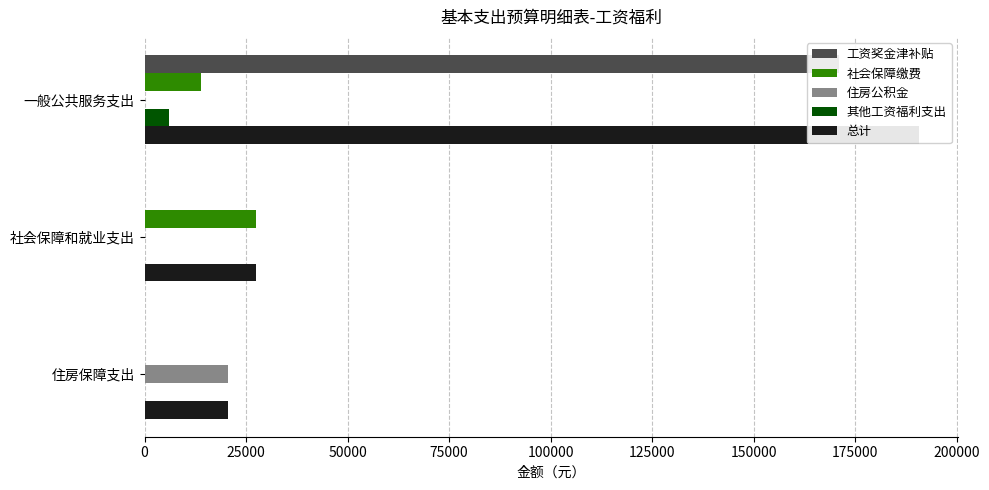

Which series has the largest range (max minus min)?

工资奖金津补贴